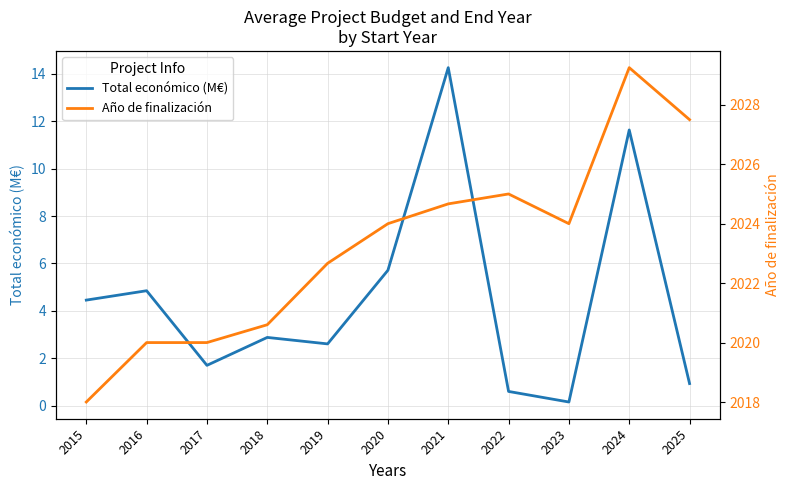

Does the chart have visible grid lines?

Yes